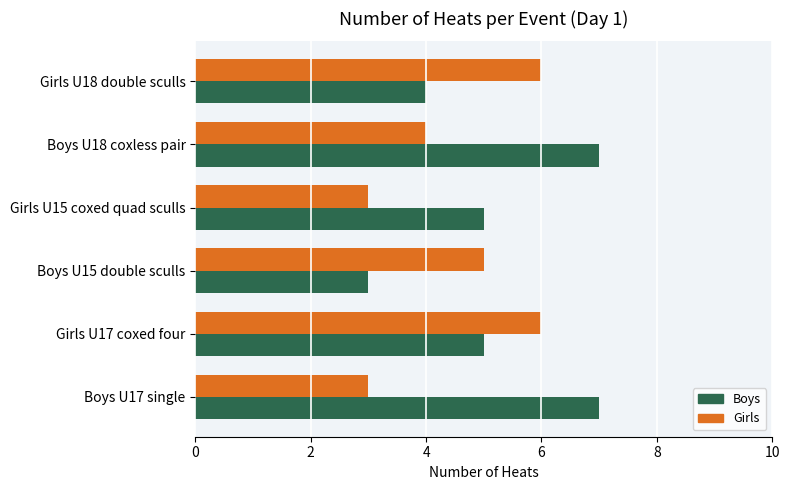

Is it true that Boys equals 1 at Boys U15 double sculls?

False